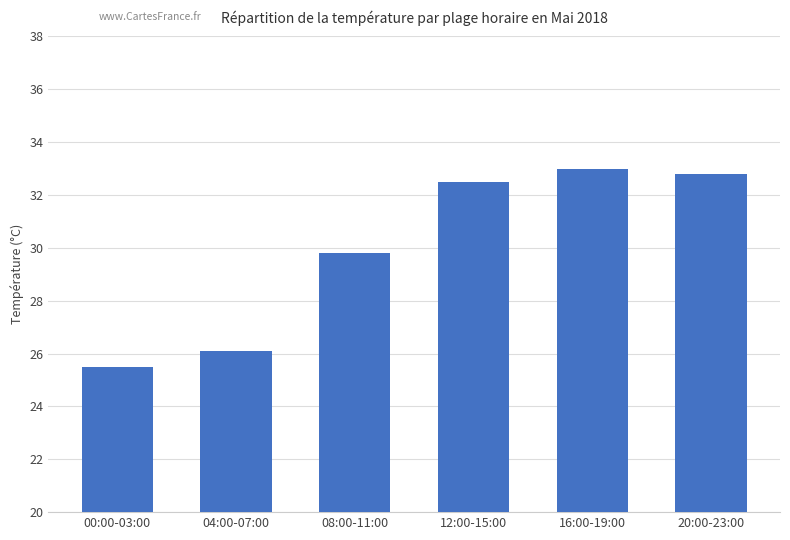

Which category has the lowest value across all series?

00:00-03:00